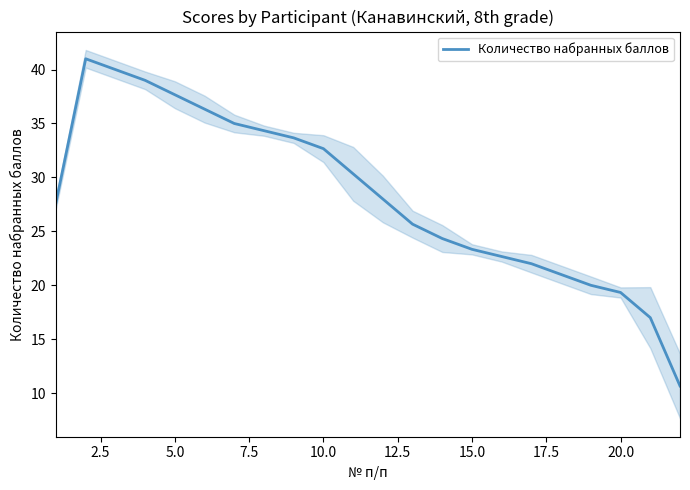

What is the highest value of the Количество набранных баллов series?

41.0